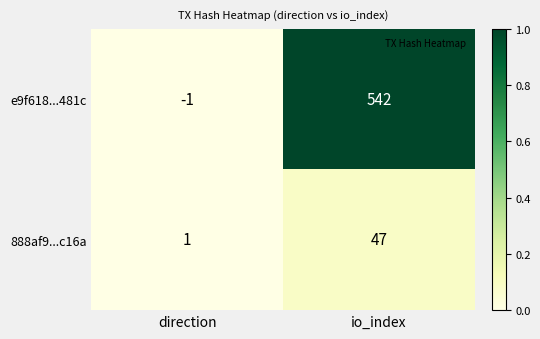

What is the spread (max minus min) of values at io_index?

495